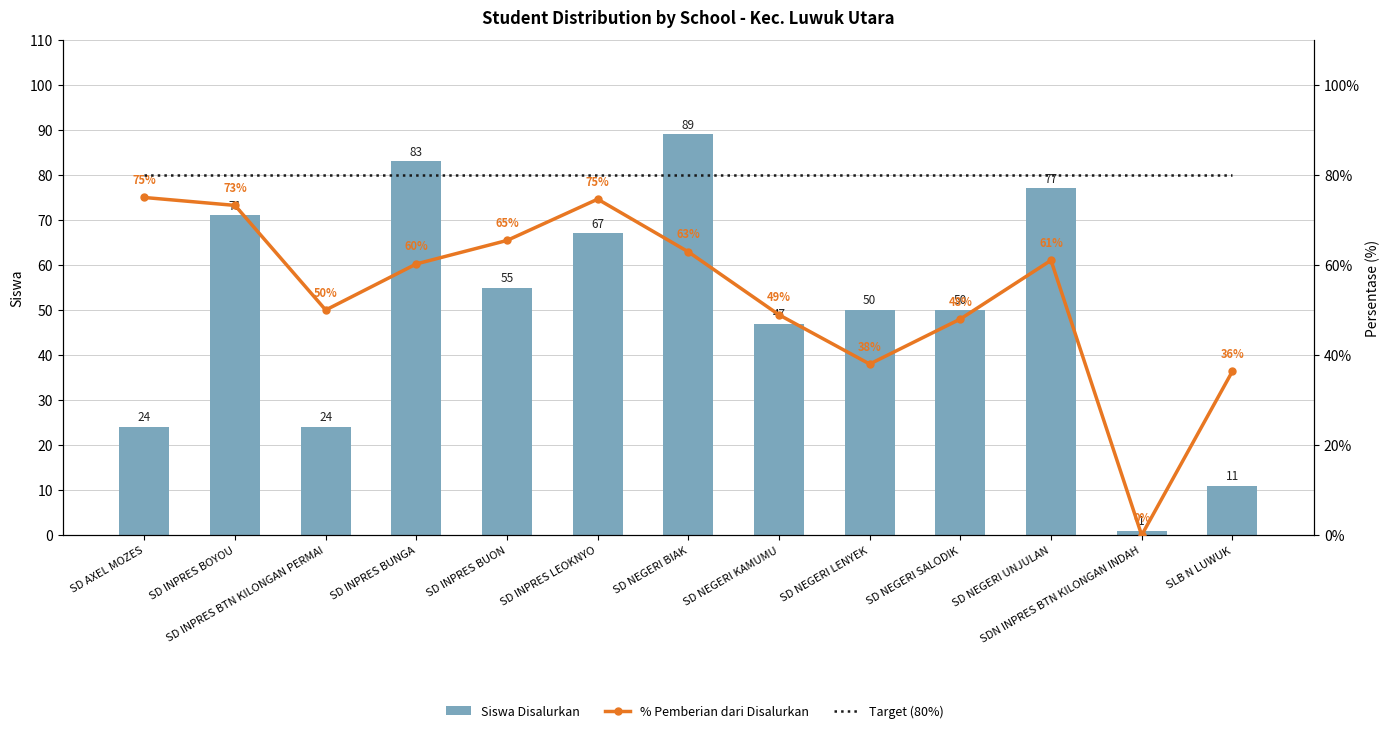

What is the greatest value displayed?

89.0